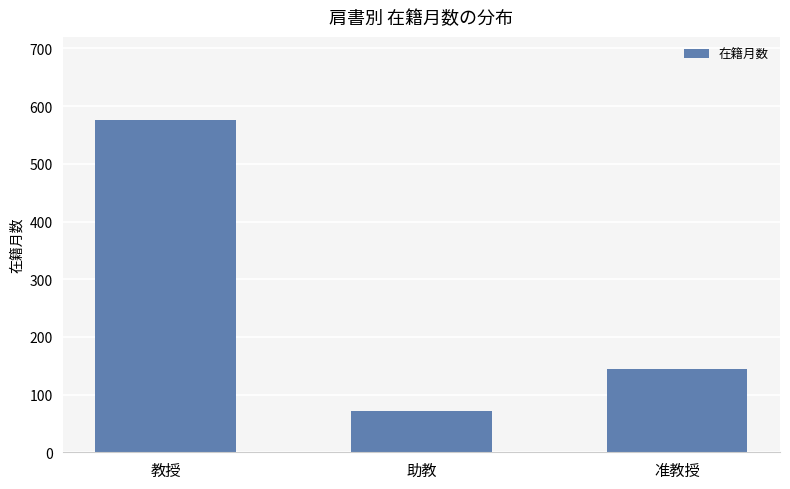

List the labels in order of value, largest first.

教授, 准教授, 助教